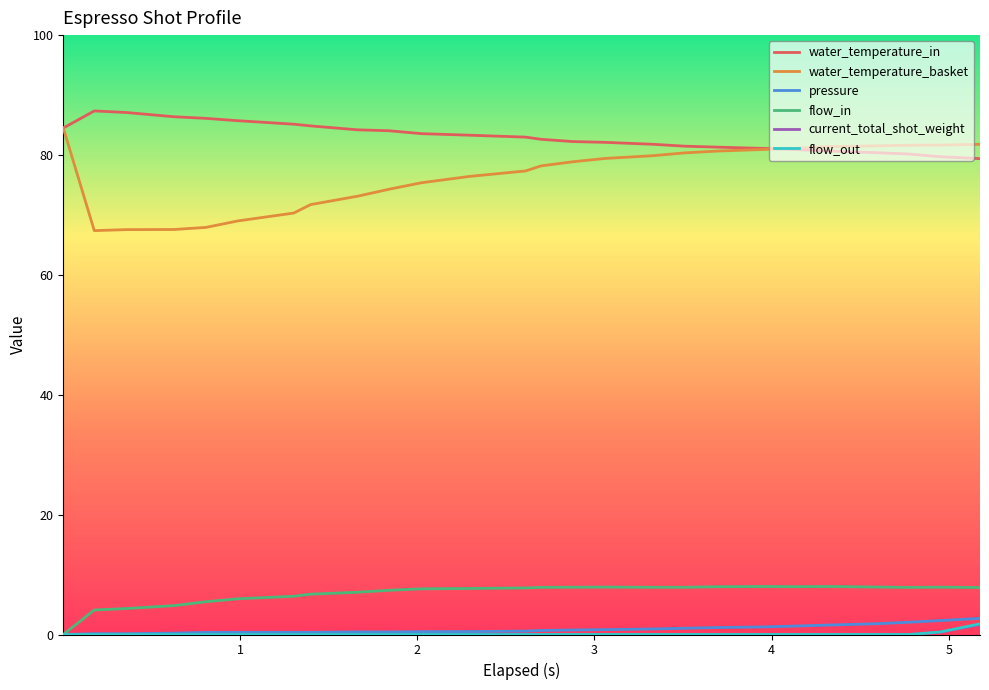

Which series has the largest total across all categories?

water_temperature_in